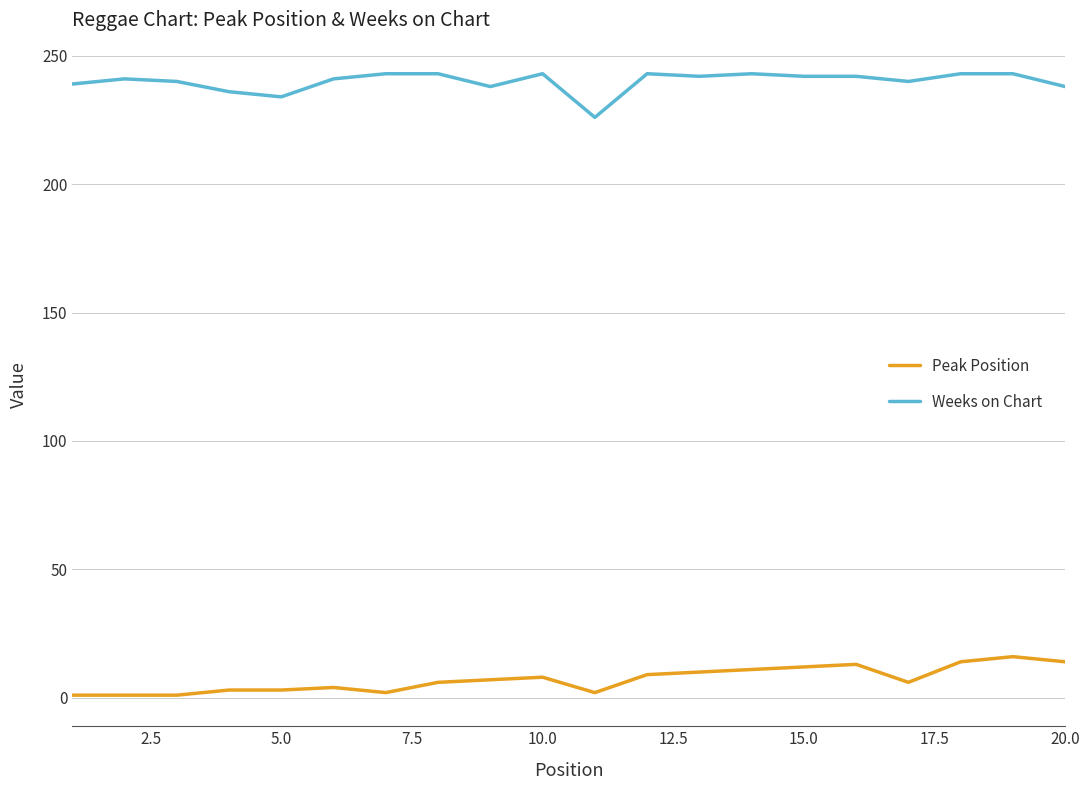

Which series has the largest total across all categories?

Weeks on Chart